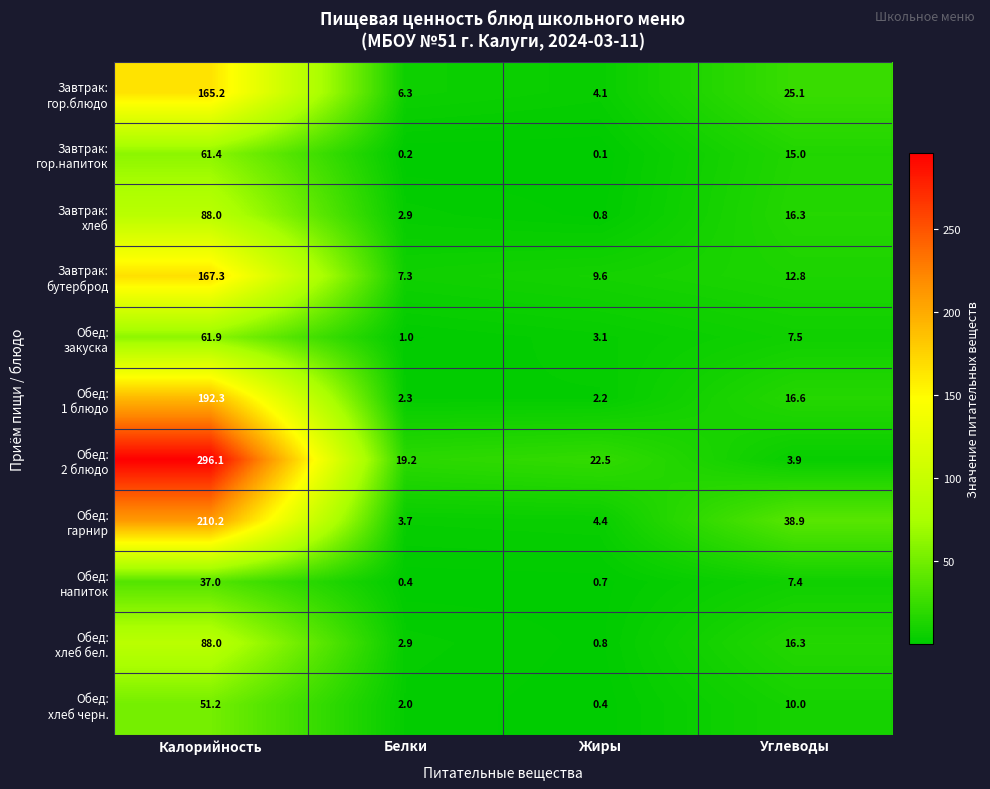

What is the total value across all series at Калорийность?

1418.6